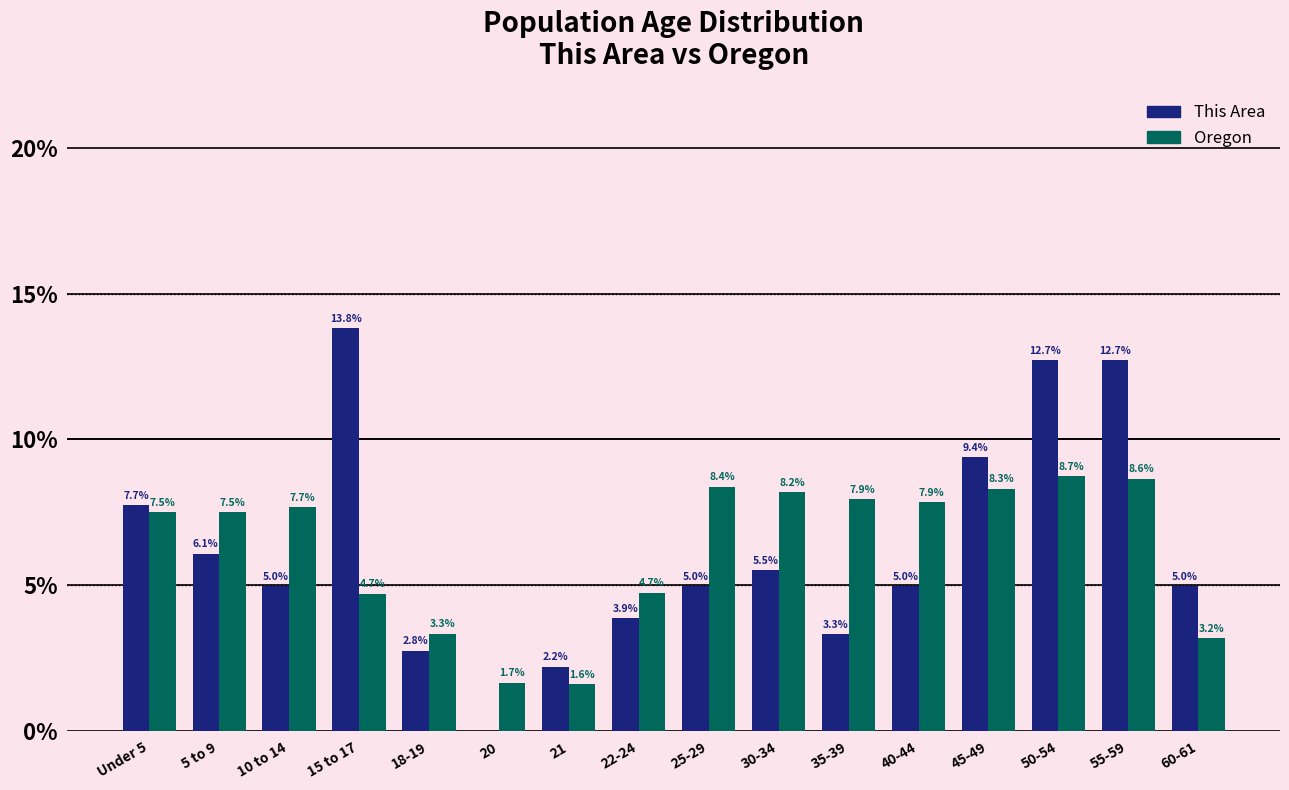

How many distinct data groups are displayed?

2